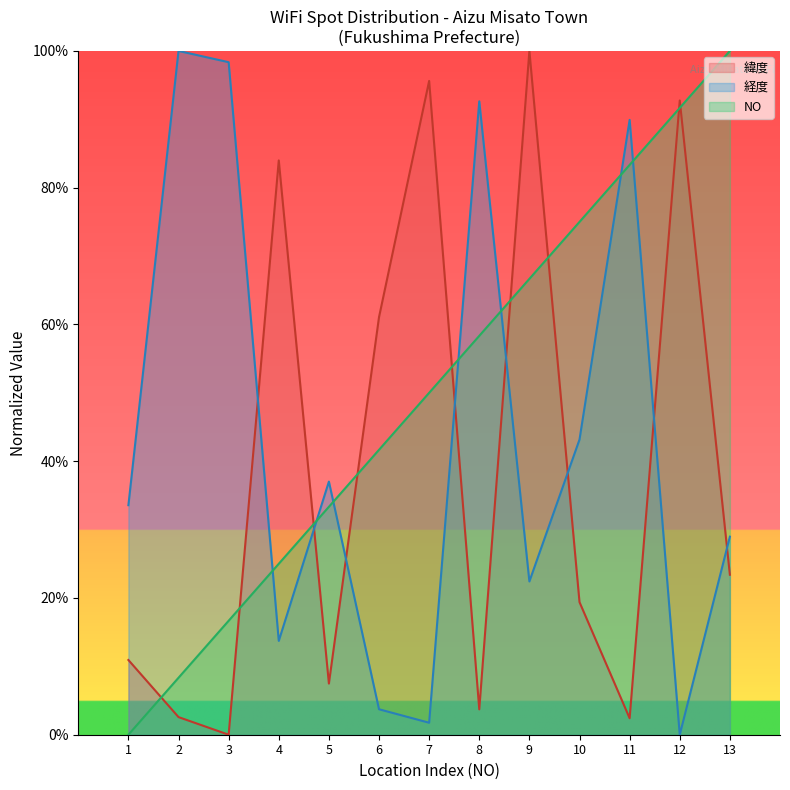

Reading left to right, transcribe all the data shown in this chart.

NO: 1=0.0	2=8.3	3=16.7	4=25.0	5=33.3	6=41.7	7=50.0	8=58.3	9=66.7	10=75.0	11=83.3	12=91.7	13=100.0
緯度: 1=10.9	2=2.6	3=0.0	4=84.0	5=7.5	6=61.1	7=95.6	8=3.7	9=100.0	10=19.4	11=2.4	12=92.8	13=23.4
経度: 1=33.6	2=100.0	3=98.4	4=13.7	5=37.0	6=3.7	7=1.8	8=92.6	9=22.4	10=43.2	11=89.9	12=0.0	13=29.0